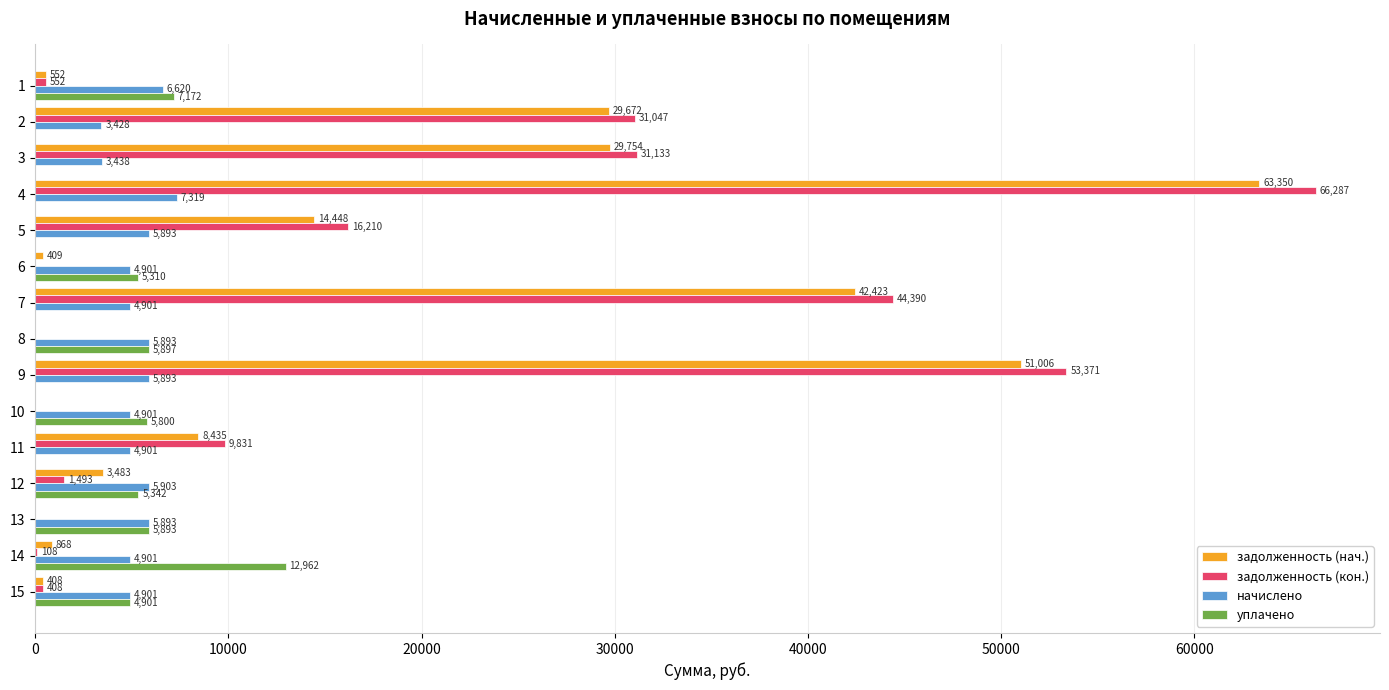

At which category does the chart reach its peak across all series?

4